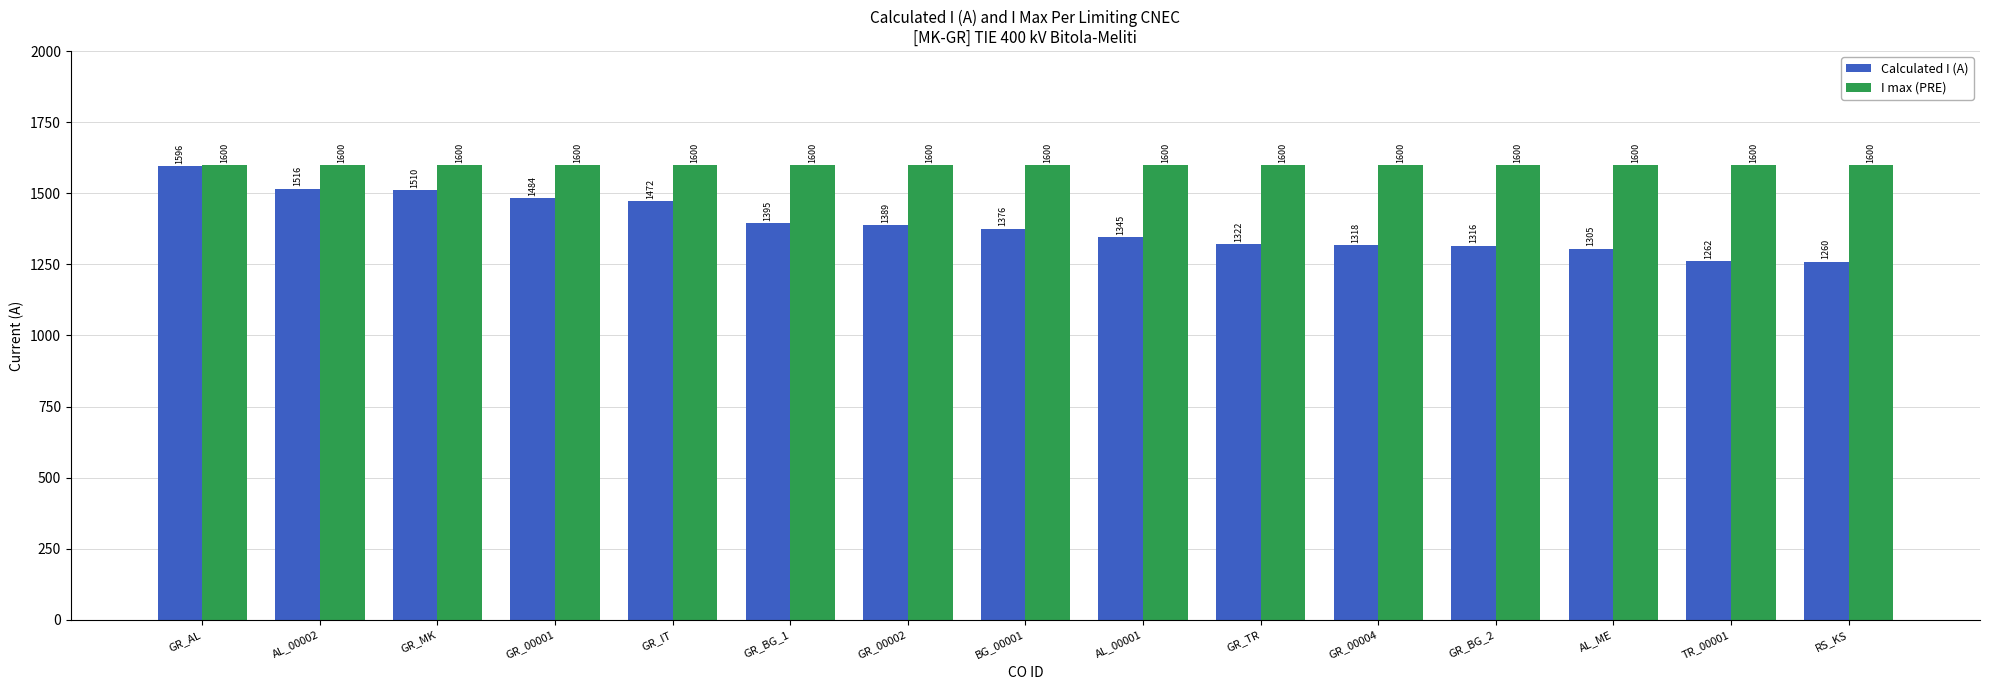

Reading left to right, transcribe all the data shown in this chart.

Calculated I (A): GR_AL=1596	AL_00002=1516	GR_MK=1510	GR_00001=1484	GR_IT=1472	GR_BG_1=1395	GR_00002=1389	BG_00001=1376	AL_00001=1345	GR_TR=1322	GR_00004=1318	GR_BG_2=1316	AL_ME=1305	TR_00001=1262	RS_KS=1260
I max (PRE): GR_AL=1600	AL_00002=1600	GR_MK=1600	GR_00001=1600	GR_IT=1600	GR_BG_1=1600	GR_00002=1600	BG_00001=1600	AL_00001=1600	GR_TR=1600	GR_00004=1600	GR_BG_2=1600	AL_ME=1600	TR_00001=1600	RS_KS=1600